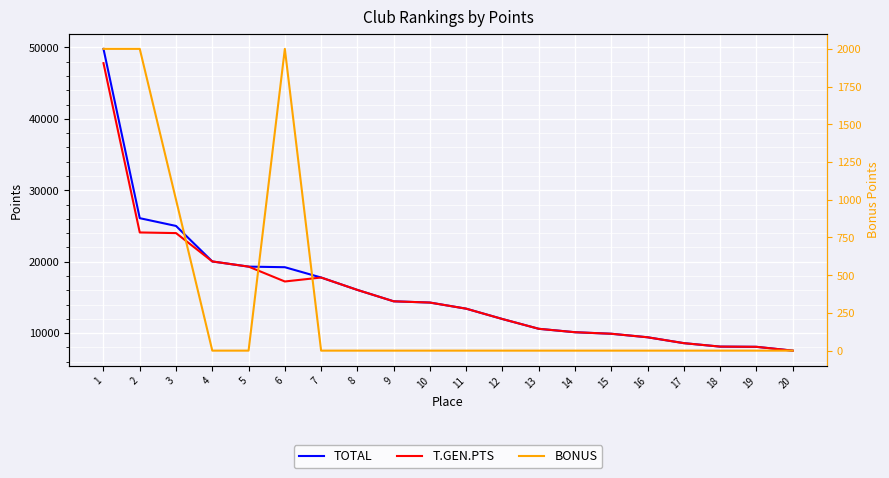

True or false: BONUS and TOTAL cross at least once.

False